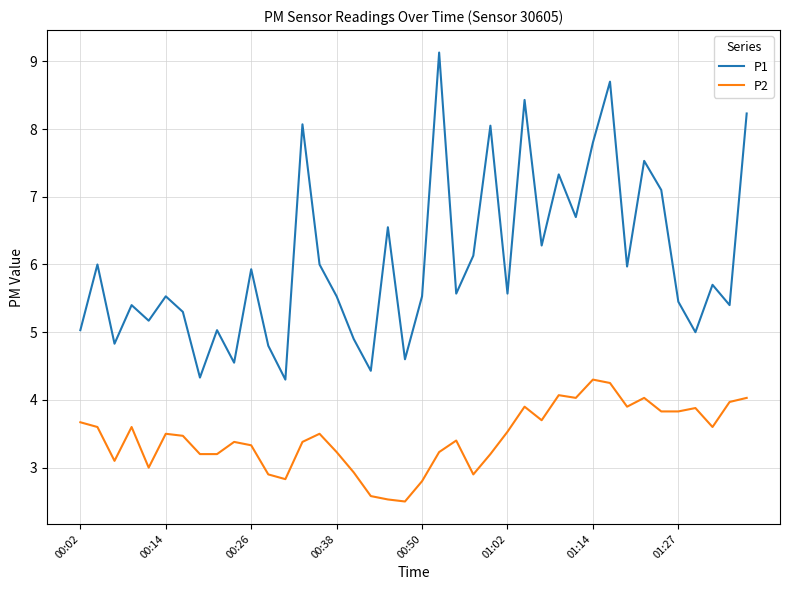

What are all the series names shown in the legend?

P1, P2